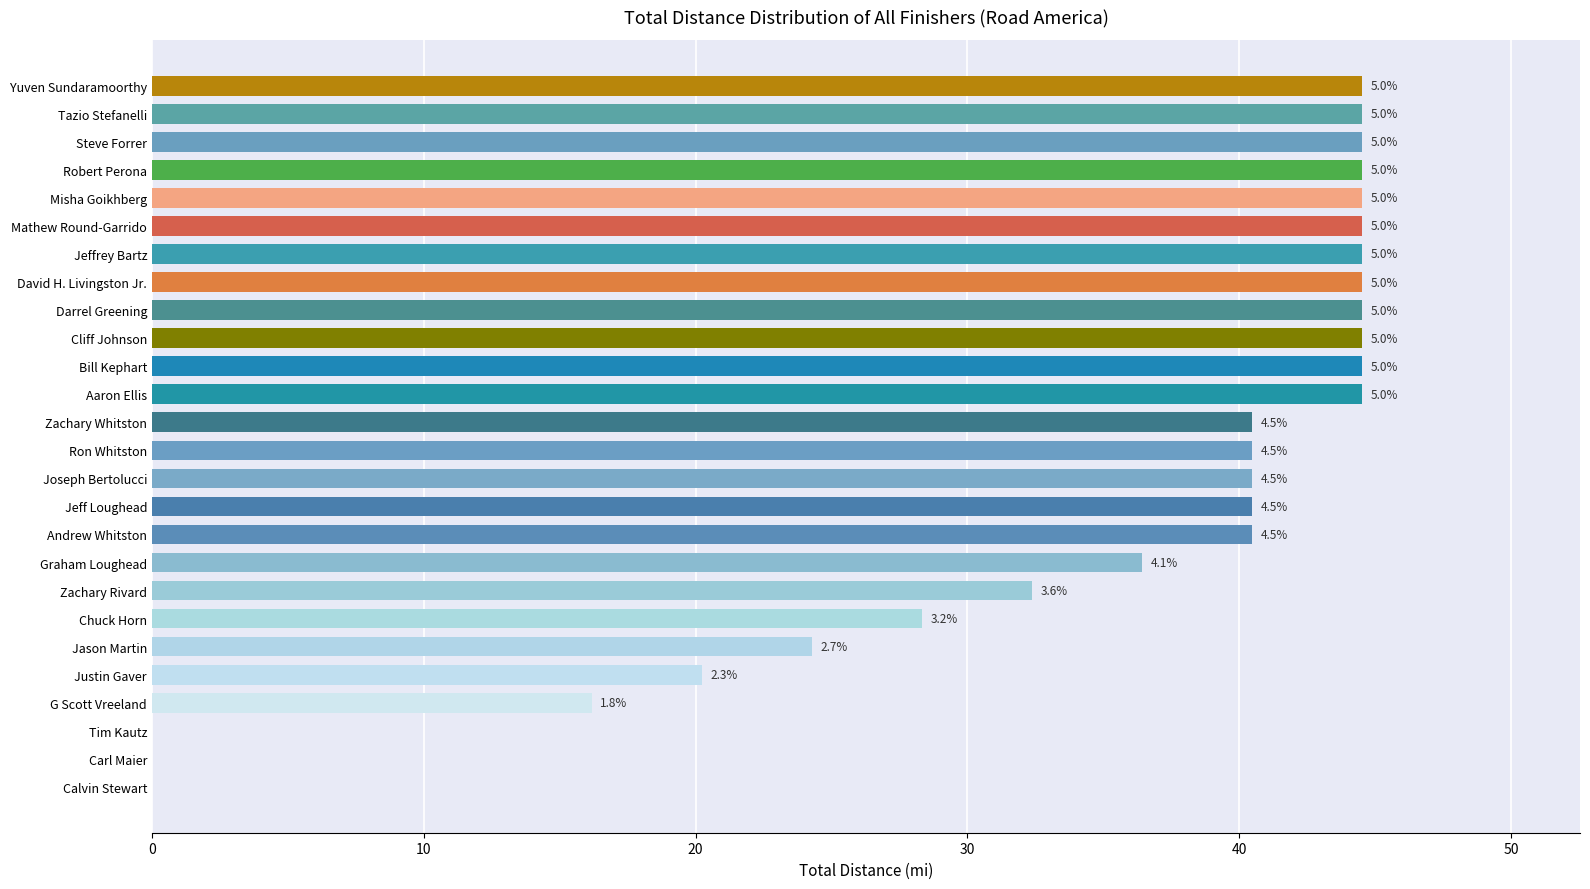

What is the difference between the second highest and second lowest values?

44.5